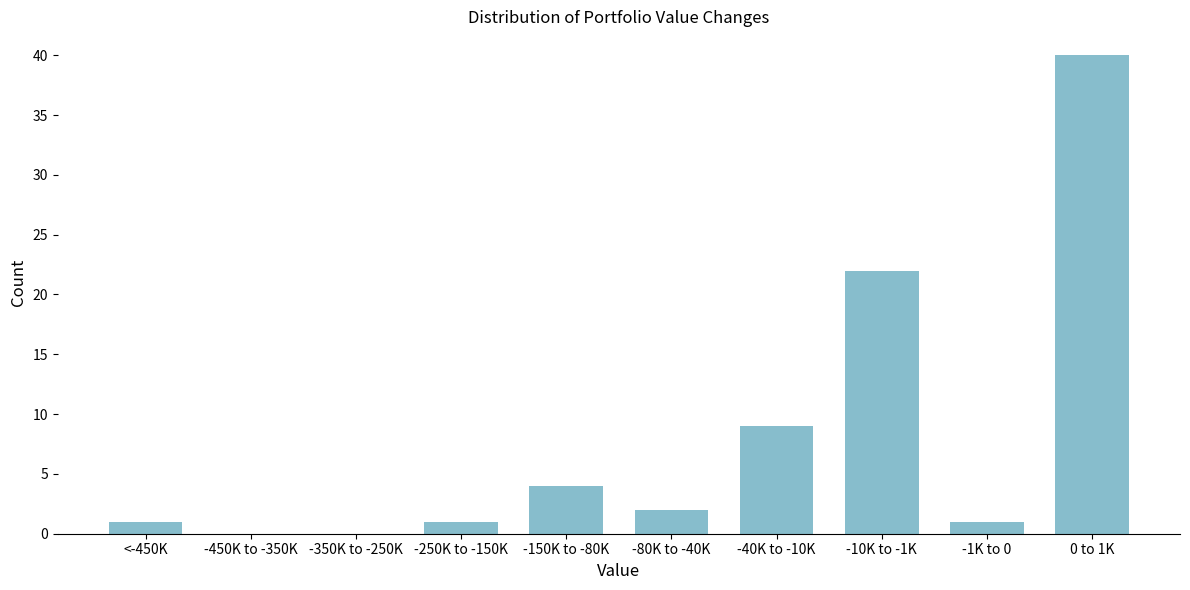

Reading left to right, transcribe all the data shown in this chart.

<-450K=1	-450K to -350K=0	-350K to -250K=0	-250K to -150K=1	-150K to -80K=4	-80K to -40K=2	-40K to -10K=9	-10K to -1K=22	-1K to 0=1	0 to 1K=40